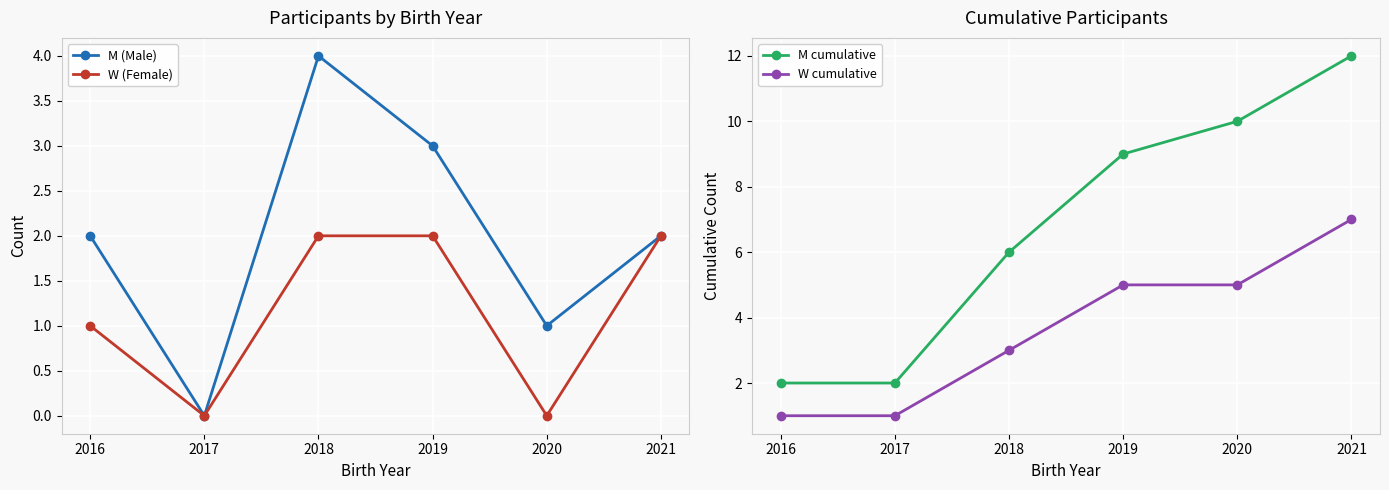

True or false: W (Female) and W cumulative cross at least once.

False